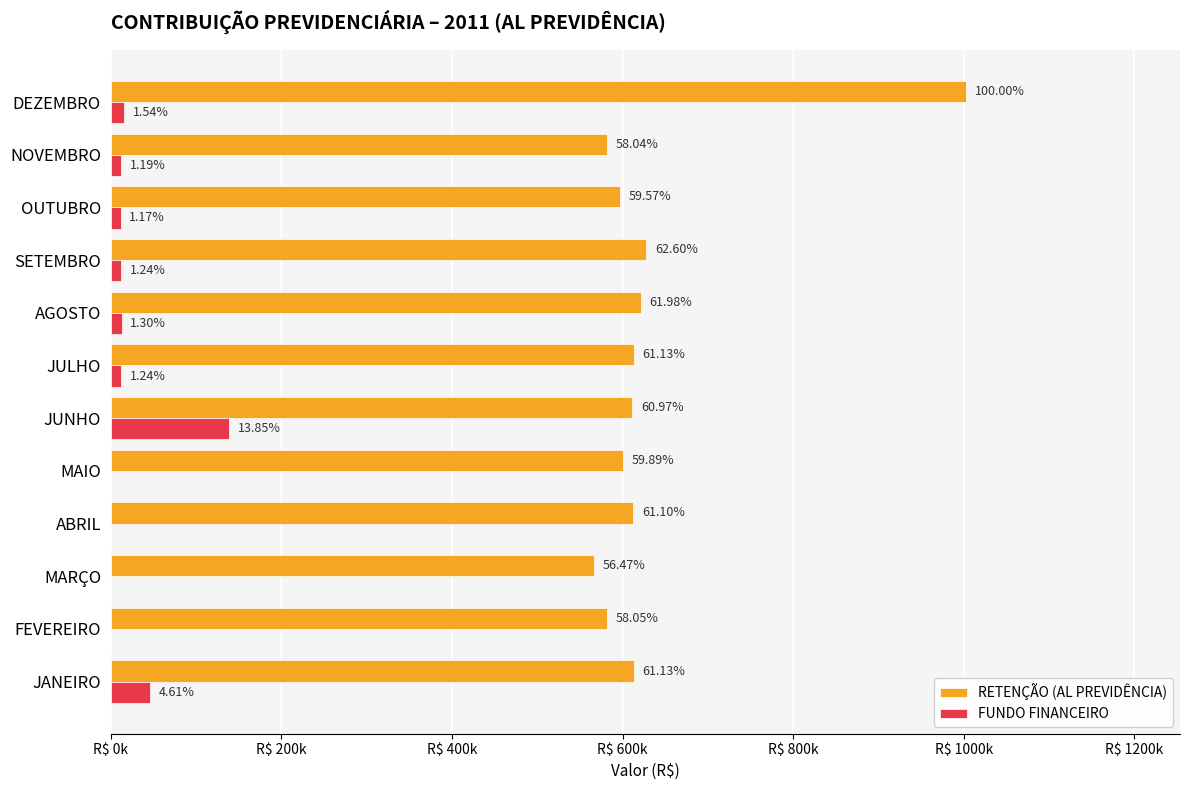

What are all the series names shown in the legend?

RETENÇÃO (AL PREVIDÊNCIA), FUNDO FINANCEIRO